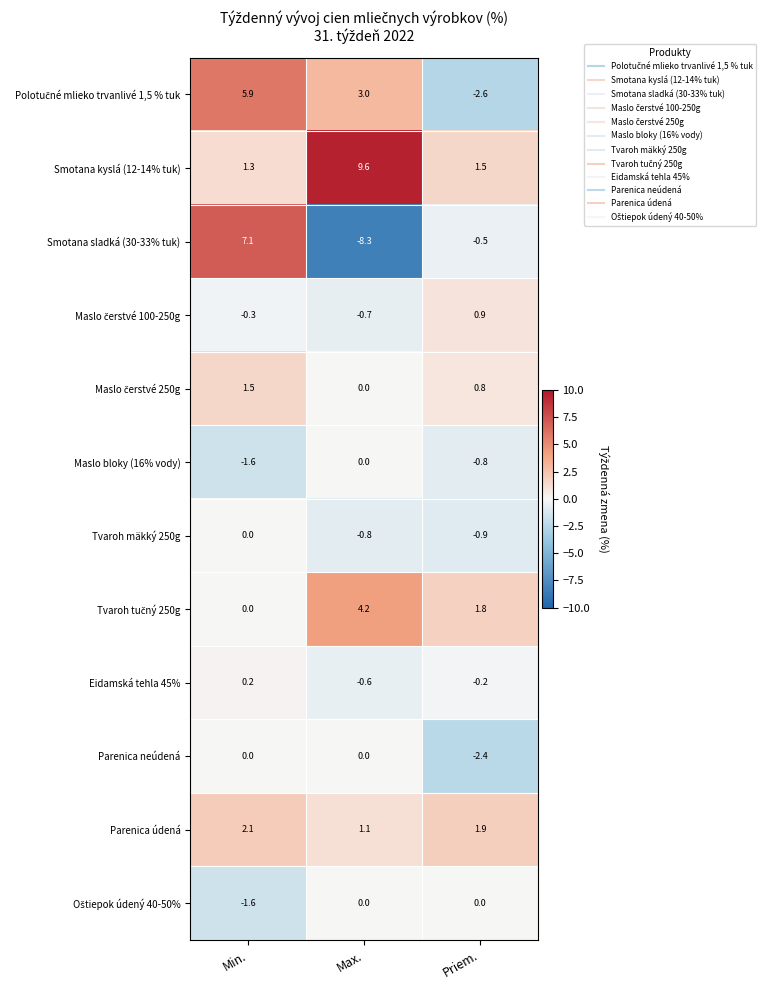

Where does the Eidamská tehla 45% series first go above 0?

Min.